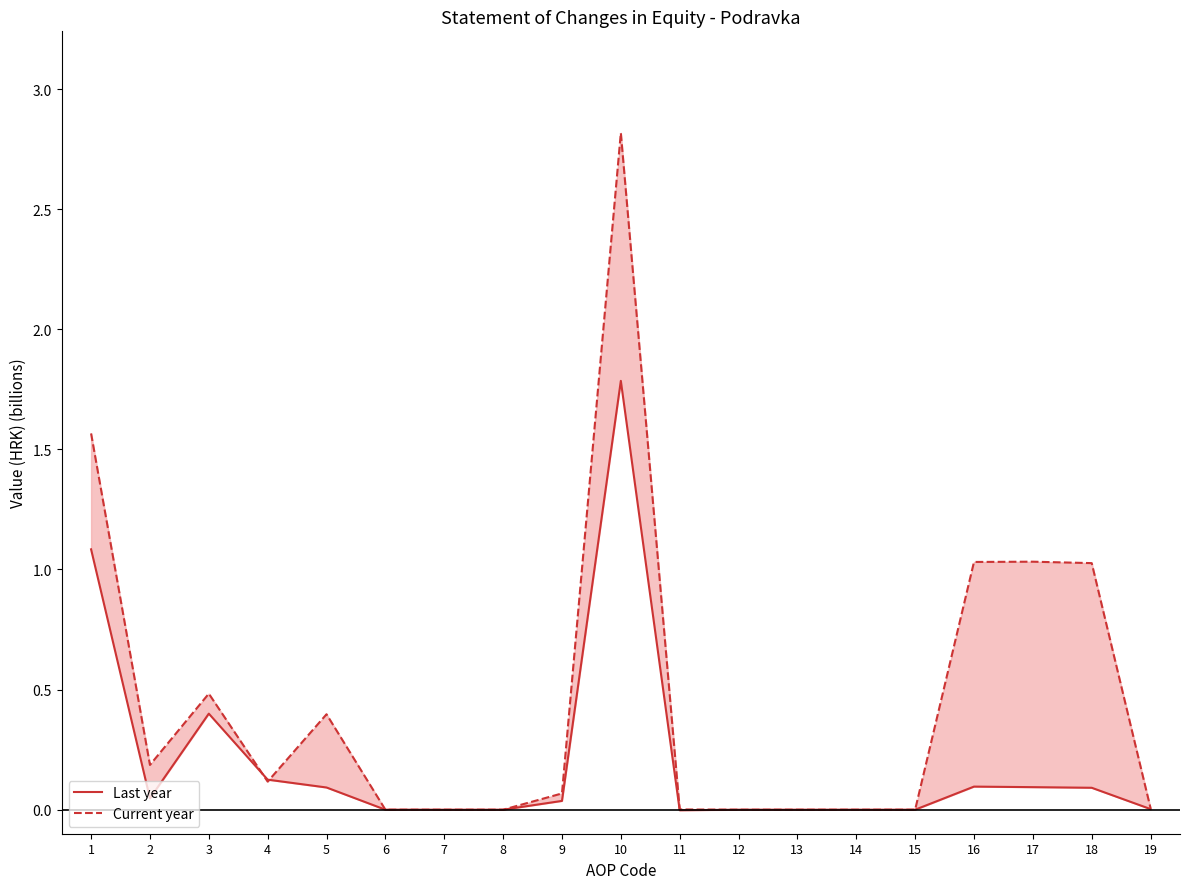

What is the sum of the Current year values at 18 and 12?

1.0